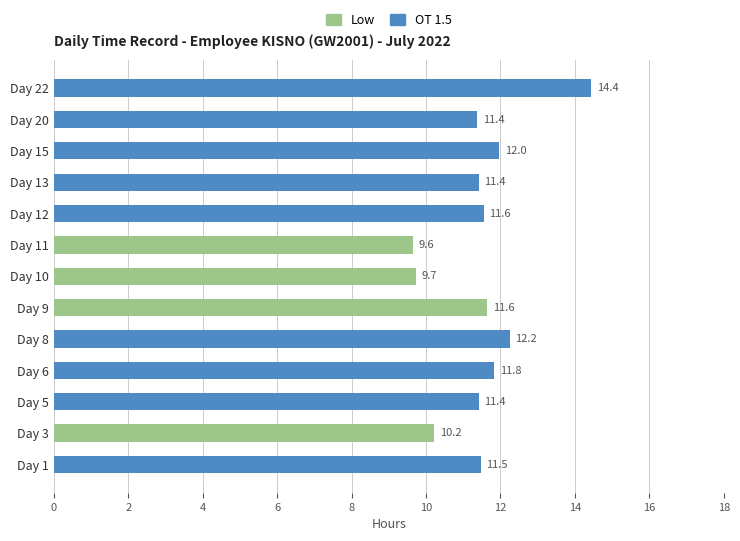

The OT 1.5 series shows 11.8 at Day 6. True or false?

True